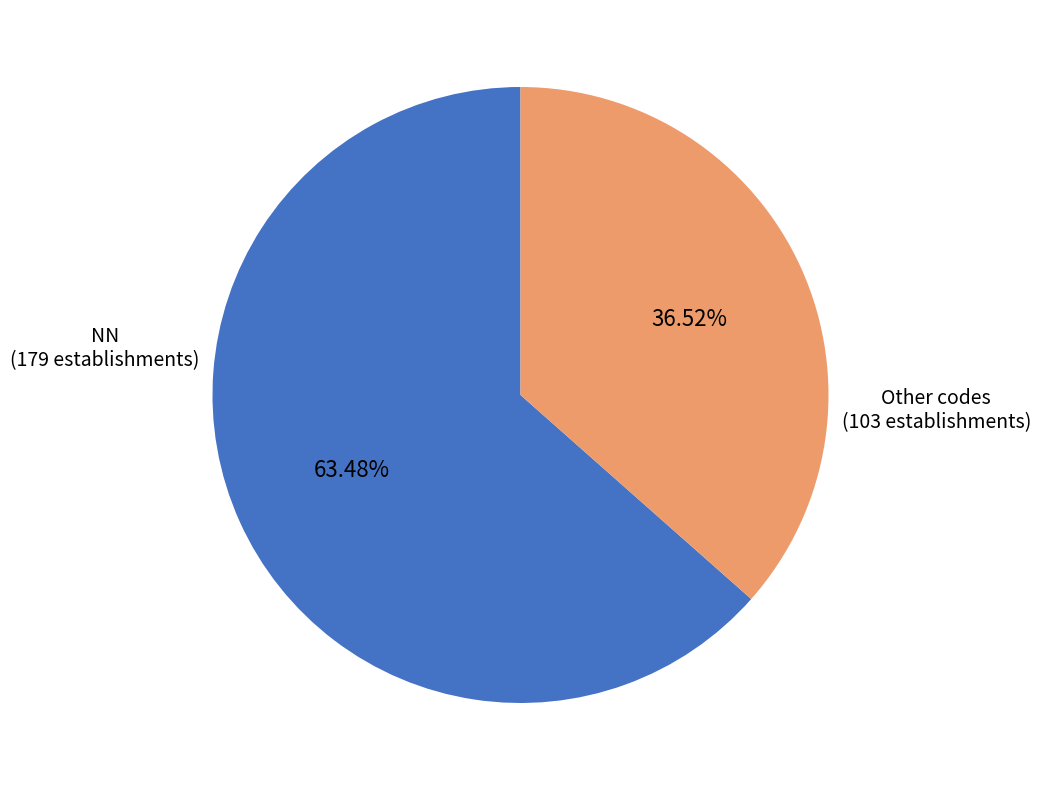

To the nearest percent, what is the average slice percentage?

50%